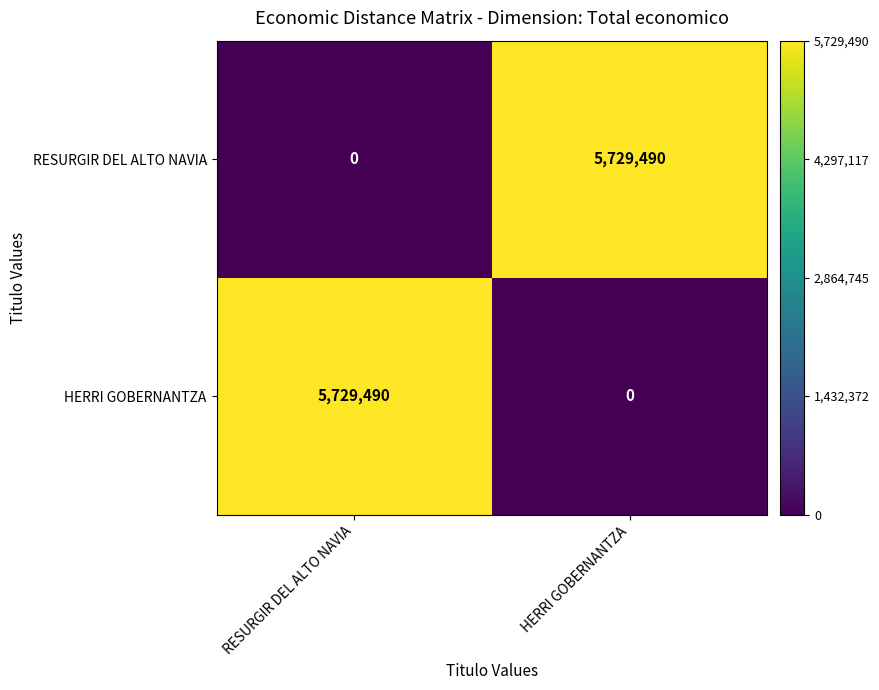

The value of HERRI GOBERNANTZA at HERRI GOBERNANTZA is 0. True or false?

True